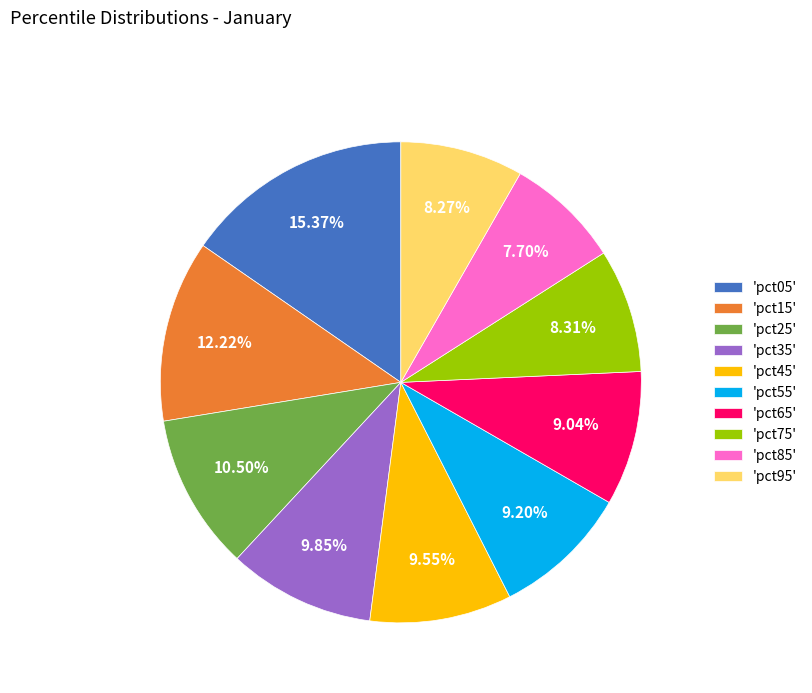

Do 'pct65' and 'pct95' together represent more than half of the pie?

No